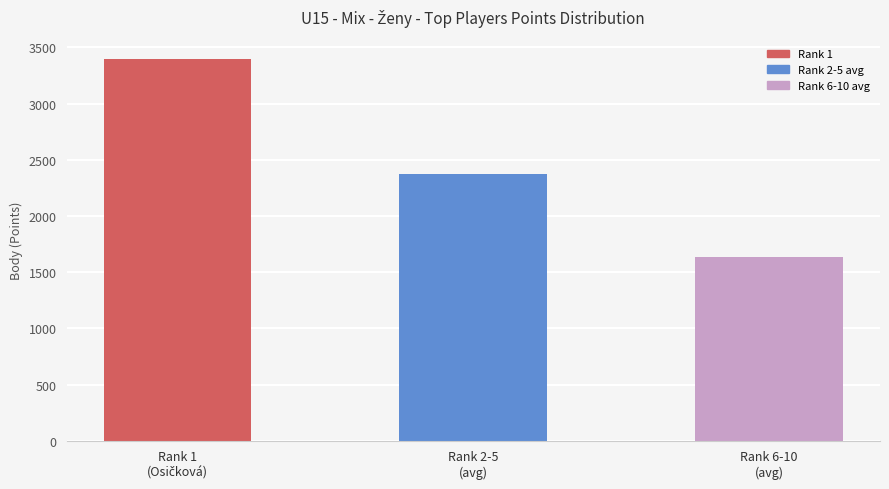

At which label is the value closest to 2518?

Rank 2-5
(avg)